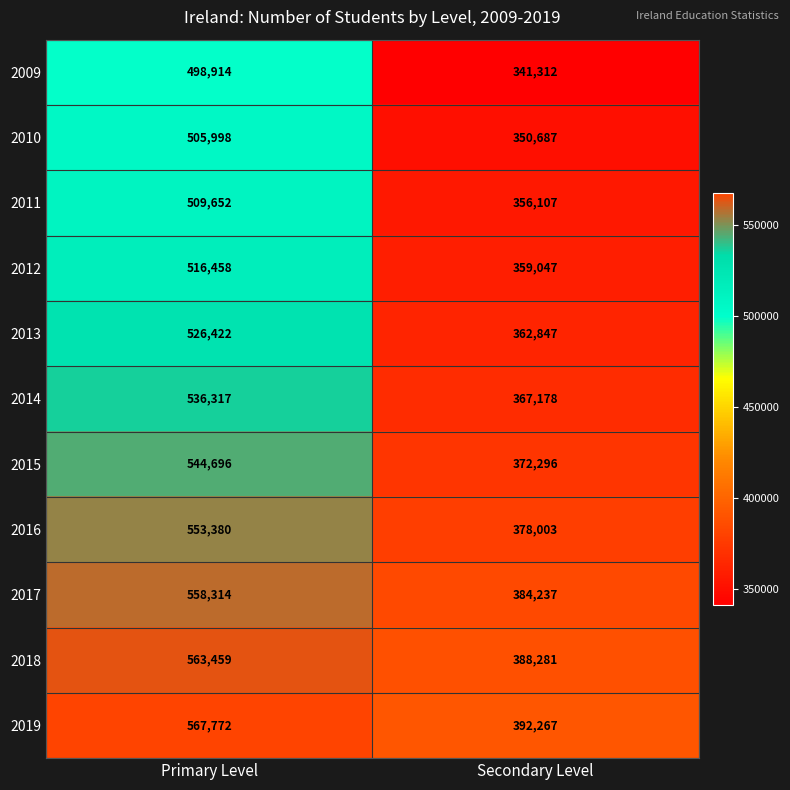

Count the number of categories in the chart.

2